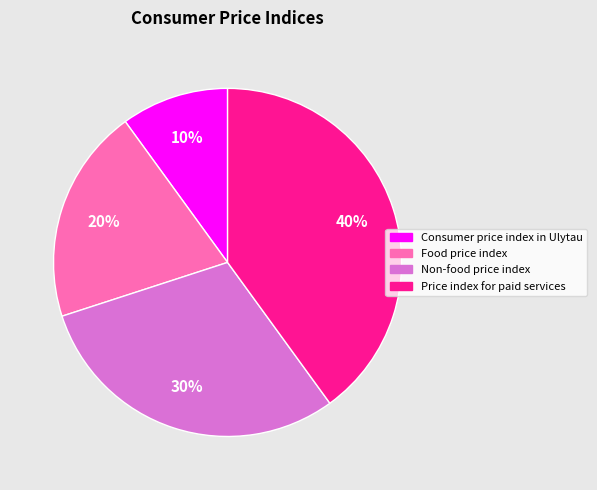

Does any single category account for the majority?

No